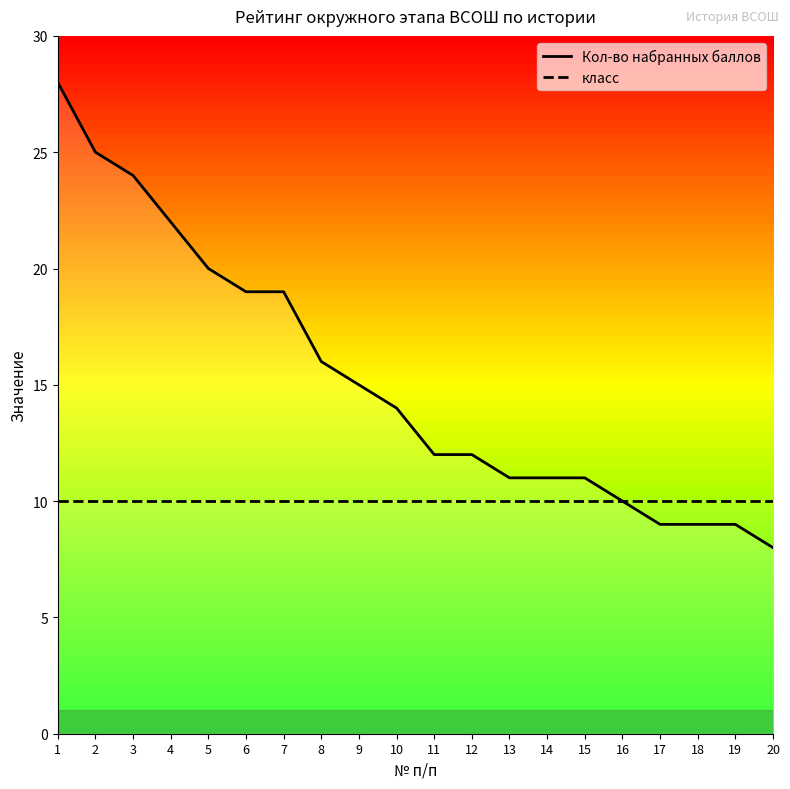

At which label does Кол-во набранных баллов reach its peak?

1